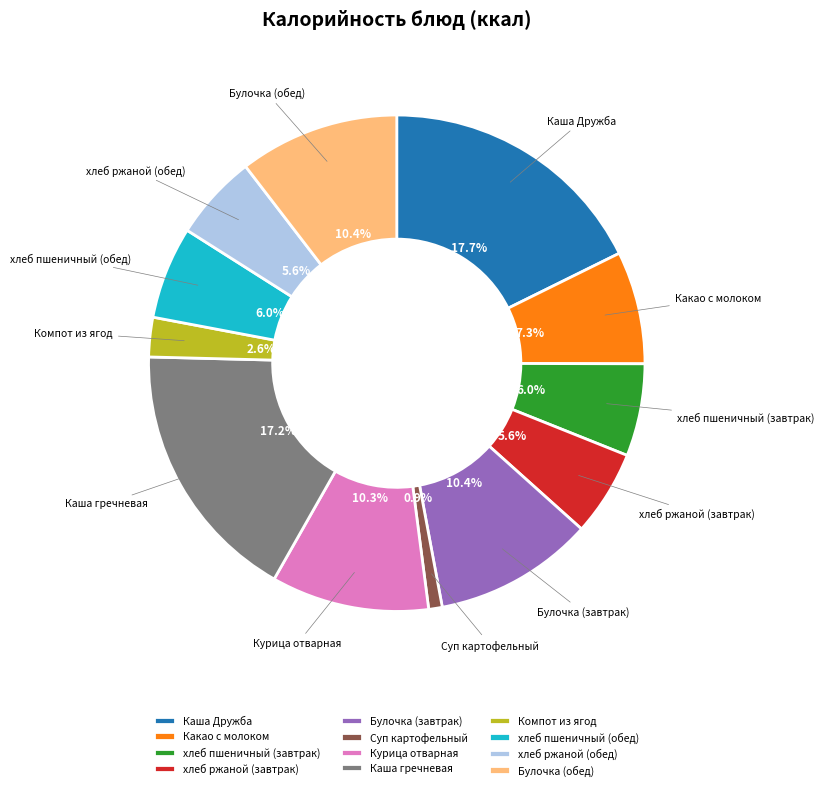

True or false: Какао с молоком accounts for 7% of the total.

True